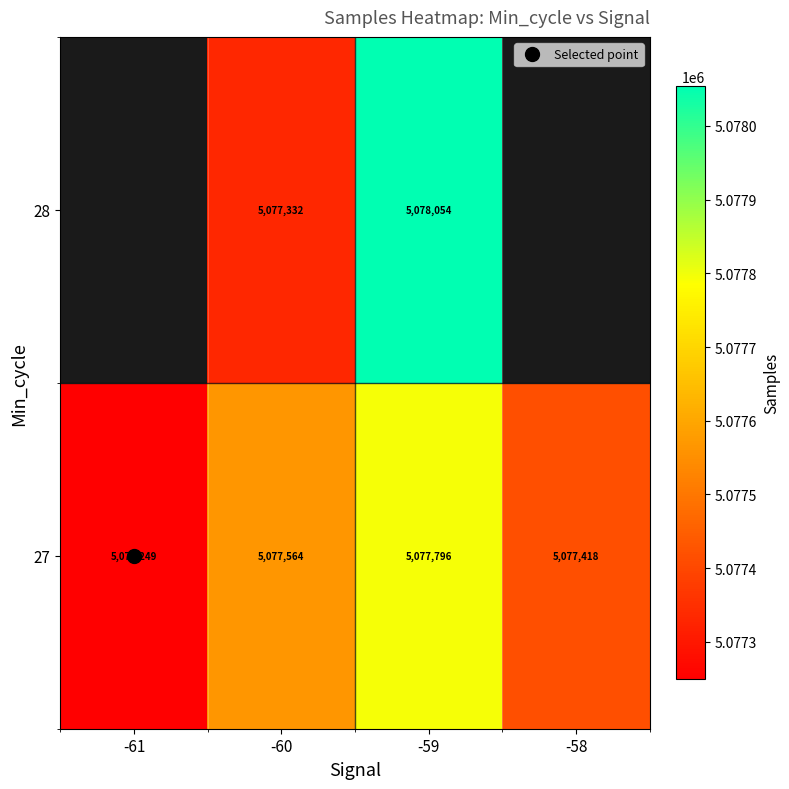

Which category has the highest value in the 27 series?

-59